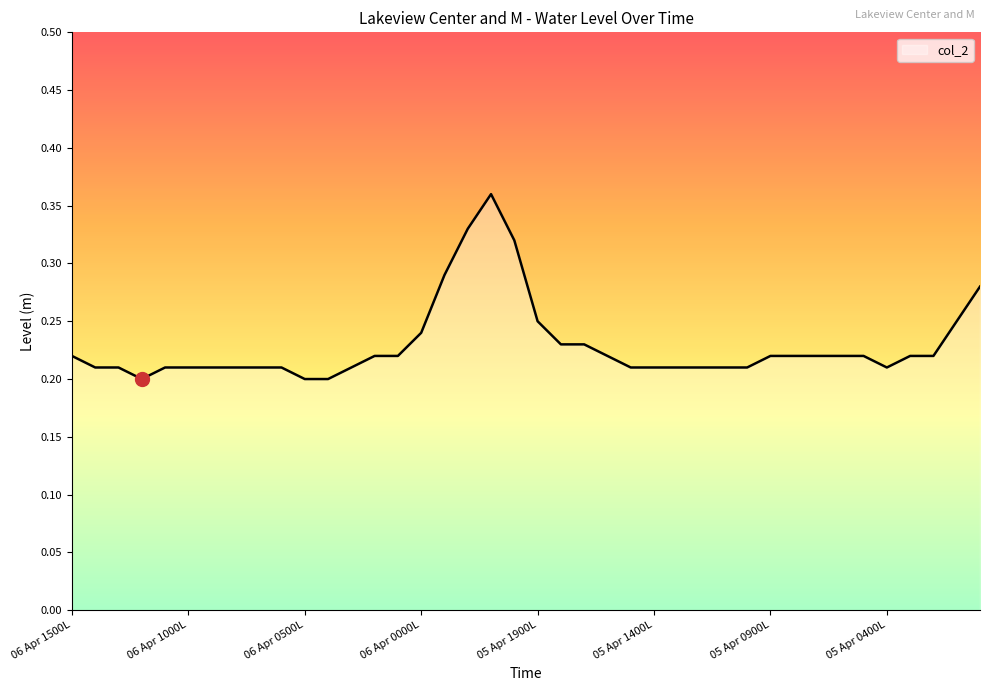

Reading left to right, extract all data points from this chart.

0.2	0.2	0.2	0.2	0.2	0.2	0.2	0.2	0.2	0.2	0.2	0.2	0.2	0.2	0.2	0.2	0.3	0.3	0.4	0.3	0.2	0.2	0.2	0.2	0.2	0.2	0.2	0.2	0.2	0.2	0.2	0.2	0.2	0.2	0.2	0.2	0.2	0.2	0.2	0.3